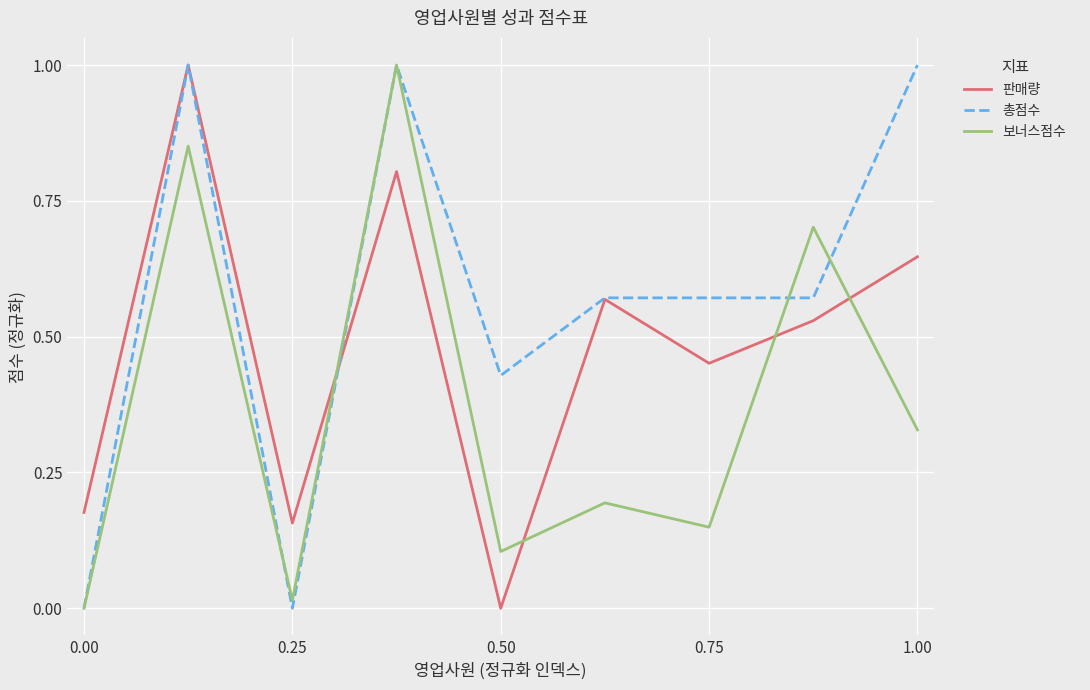

True or false: 보너스점수 and 판매량 cross at least once.

True